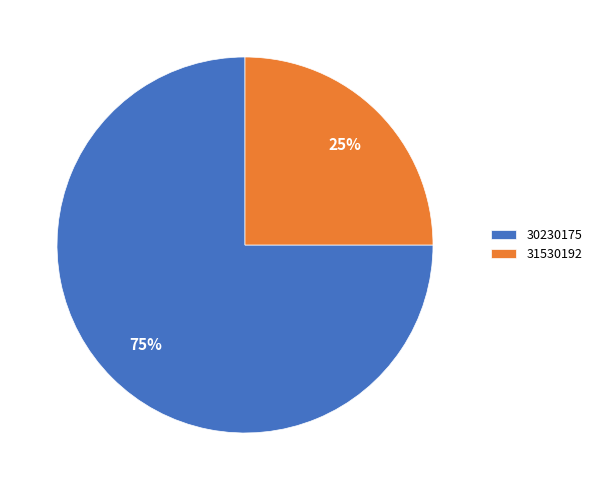

What percentage is the 31530192 slice, to the nearest percent?

25%